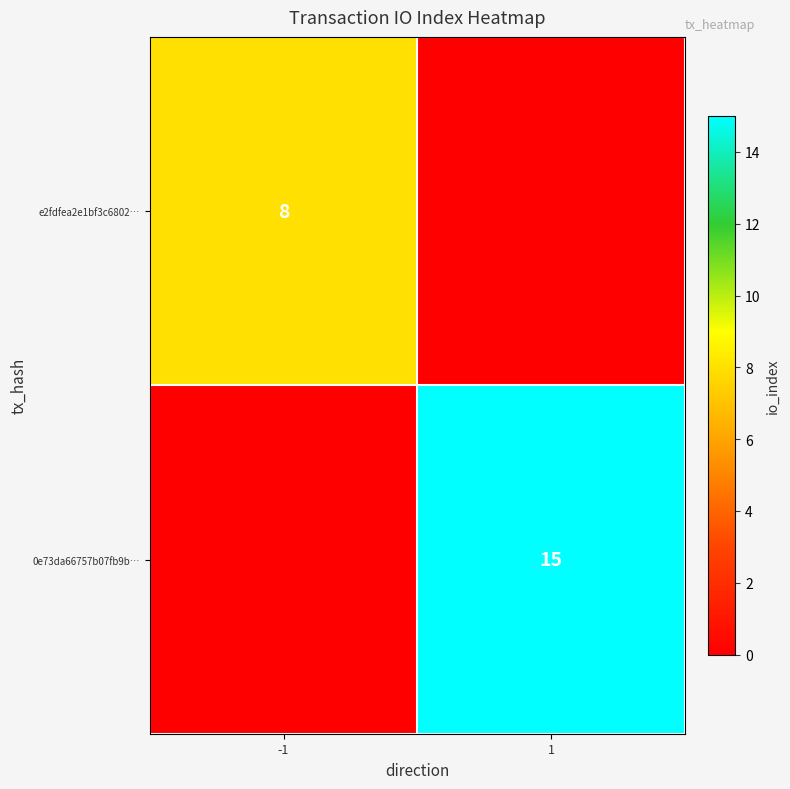

True or false: e2fdfea2e1bf3c6802… has a value of 8 at -1.

True